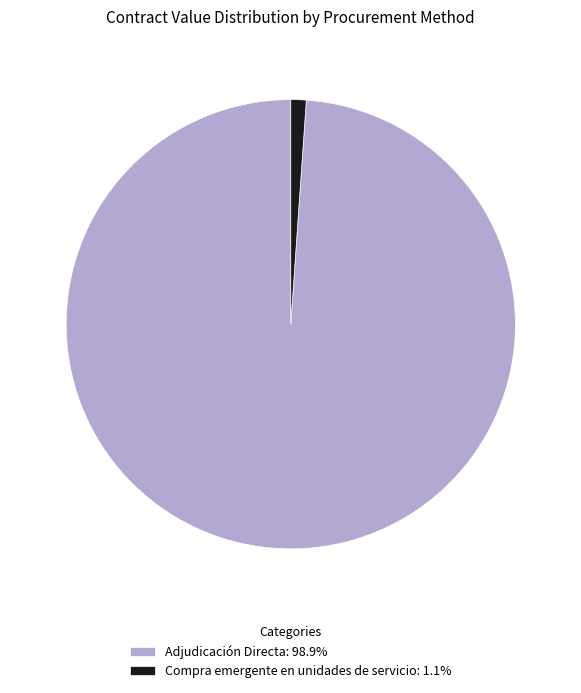

Is the sum of Compra emergente en unidades de servicio: 1.1% and Adjudicación Directa: 98.9% greater than half?

Yes